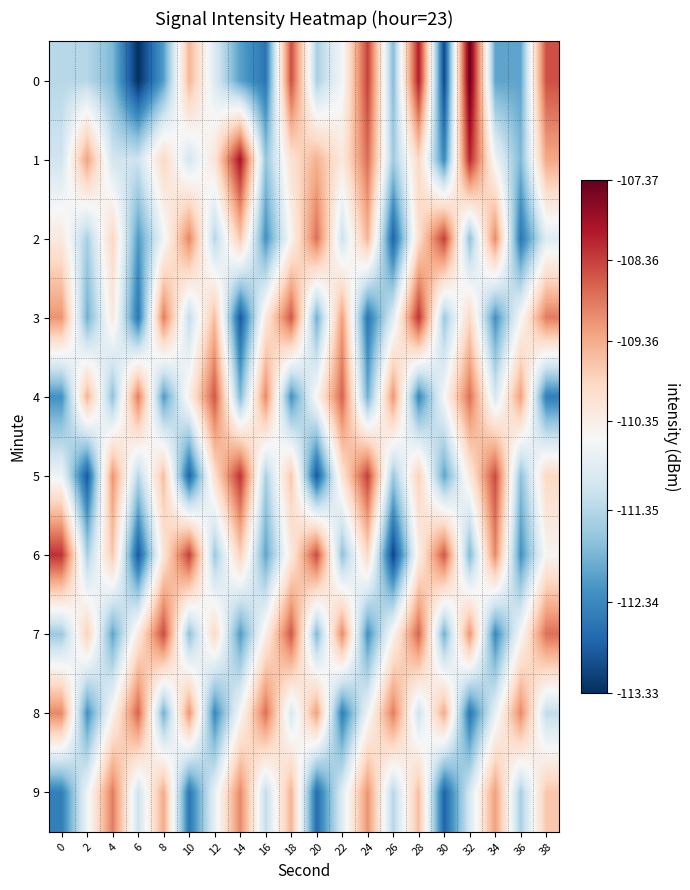

Reading left to right, what are all the values shown in this chart?

0: 0=-111.3	2=-111.3	4=-111.8	6=-113.3	8=-112.1	10=-109.5	12=-110.9	14=-112.1	16=-112.6	18=-108.5	20=-111.4	22=-110.6	24=-108.4	26=-111.8	28=-108.0	30=-113.1	32=-107.4	34=-112.0	36=-112.0	38=-108.5
1: 0=-111.1	2=-109.3	4=-111.1	6=-111.1	8=-109.9	10=-111.0	12=-110.1	14=-107.9	16=-111.6	18=-110.1	20=-109.4	22=-110.2	24=-108.8	26=-111.5	28=-109.9	30=-112.3	32=-108.1	34=-110.7	36=-111.8	38=-109.3
2: 0=-110.2	2=-111.5	4=-109.9	6=-112.1	8=-110.7	10=-109.0	12=-111.3	14=-109.7	16=-112.2	18=-110.5	20=-108.8	22=-111.1	24=-109.5	26=-112.8	28=-110.0	30=-108.3	32=-111.7	34=-109.0	36=-112.6	38=-110.9
3: 0=-109.1	2=-111.9	4=-110.2	6=-112.6	8=-108.9	10=-111.2	12=-109.6	14=-112.9	16=-110.2	18=-108.6	20=-111.9	22=-109.2	24=-112.6	26=-110.9	28=-108.2	30=-111.6	32=-109.9	34=-112.2	36=-110.6	38=-108.9
4: 0=-112.2	2=-109.5	4=-111.7	6=-108.9	8=-112.1	10=-110.3	12=-108.6	14=-111.8	16=-109.0	18=-112.2	20=-110.5	22=-108.7	24=-111.9	26=-109.1	28=-112.3	30=-110.6	32=-108.8	34=-111.0	36=-109.2	38=-112.5
5: 0=-110.7	2=-112.9	4=-109.1	6=-111.3	8=-109.6	10=-112.8	12=-110.0	14=-108.2	16=-111.5	18=-109.7	20=-112.9	22=-110.1	24=-108.3	26=-111.6	28=-109.8	30=-112.0	32=-110.2	34=-108.5	36=-111.7	38=-109.9
6: 0=-108.2	2=-111.5	4=-109.7	6=-112.9	8=-110.1	10=-108.3	12=-111.6	14=-109.8	16=-112.0	18=-110.2	20=-108.5	22=-111.7	24=-109.9	26=-113.1	28=-110.3	30=-108.6	32=-111.8	34=-109.0	36=-112.2	38=-110.5
7: 0=-111.6	2=-109.8	4=-112.0	6=-110.2	8=-108.5	10=-111.7	12=-109.9	14=-112.1	16=-110.3	18=-108.6	20=-111.8	22=-109.0	24=-112.2	26=-110.5	28=-108.7	30=-111.9	32=-109.1	34=-112.3	36=-110.6	38=-108.8
8: 0=-109.0	2=-112.2	4=-110.5	6=-108.7	8=-111.9	10=-109.1	12=-112.3	14=-110.6	16=-108.8	18=-111.0	20=-109.2	22=-112.5	24=-110.7	26=-108.9	28=-111.1	30=-109.3	32=-112.6	34=-110.8	36=-109.0	38=-111.2
9: 0=-112.5	2=-110.7	4=-108.9	6=-111.1	8=-109.3	10=-112.6	12=-110.8	14=-109.0	16=-111.2	18=-109.5	20=-112.7	22=-110.9	24=-109.1	26=-111.3	28=-109.6	30=-112.8	32=-111.0	34=-109.2	36=-111.5	38=-109.7